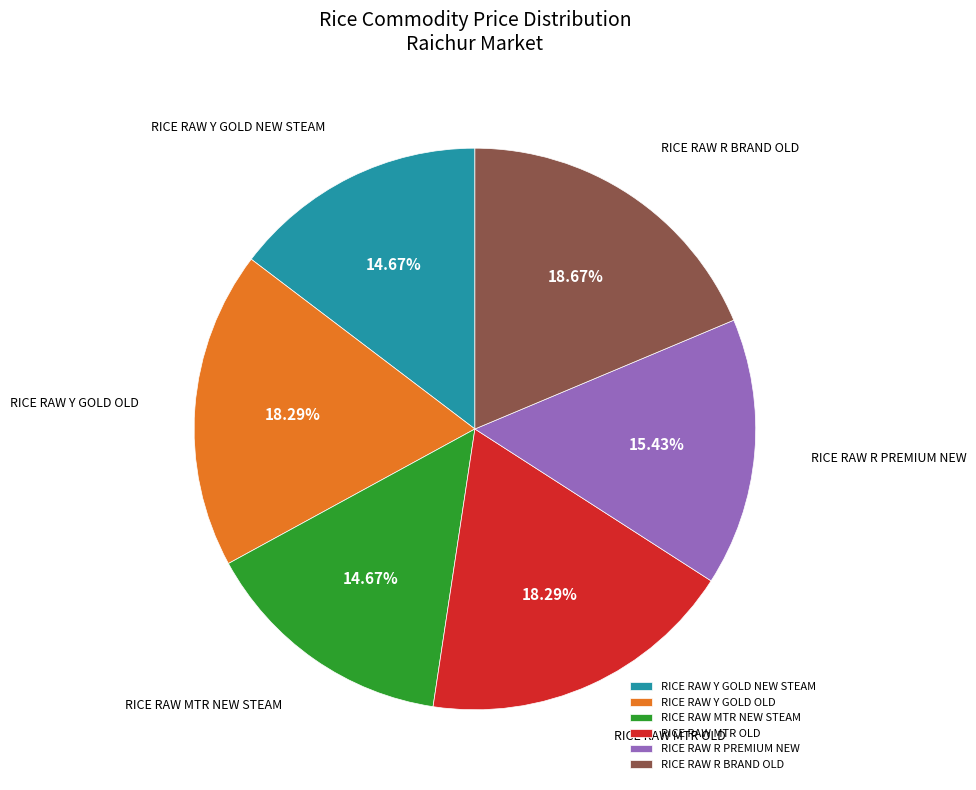

Is there any slice that represents more than half of the pie?

No